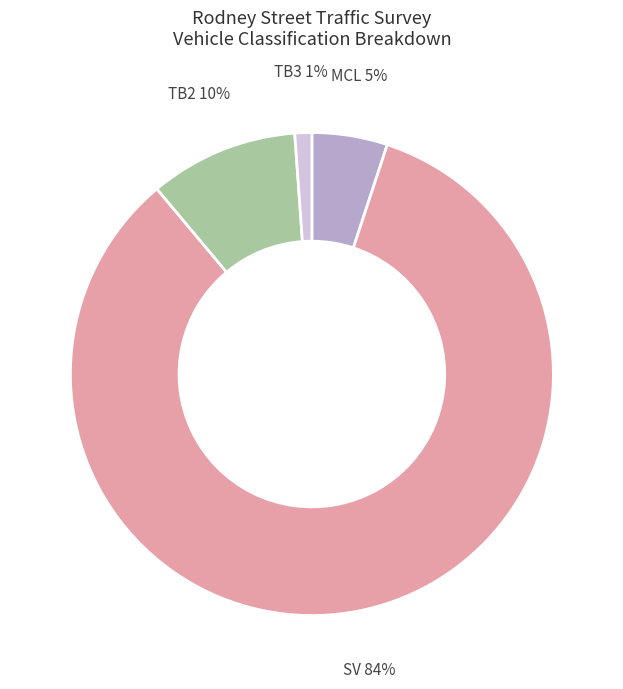

Is there any slice that represents more than half of the pie?

Yes